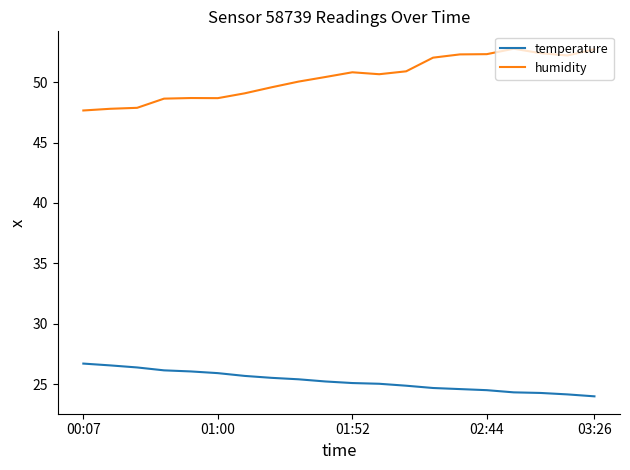

What is the smallest value displayed?

24.0